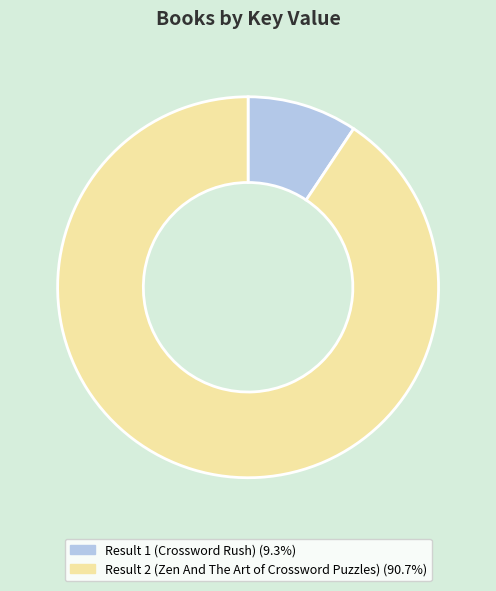

Which has a higher value, Result 1 (Crossword Rush) or Result 2 (Zen And The Art of Crossword Puzzles)?

Result 2 (Zen And The Art of Crossword Puzzles)